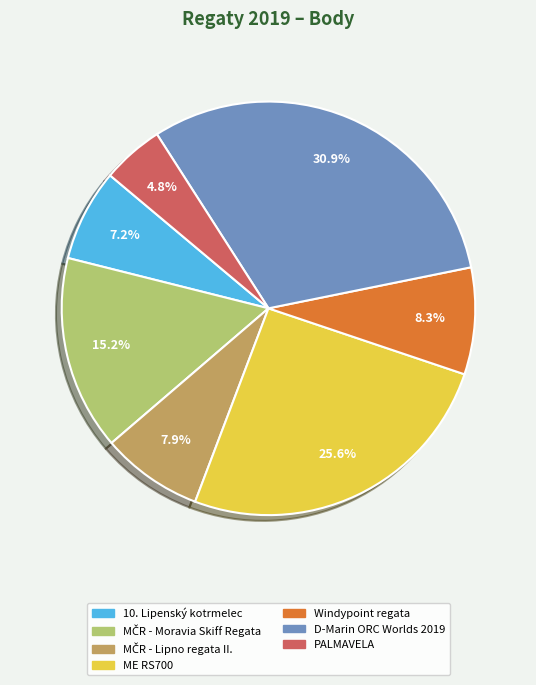

The D-Marin ORC Worlds 2019 slice represents 31% of the pie. True or false?

True